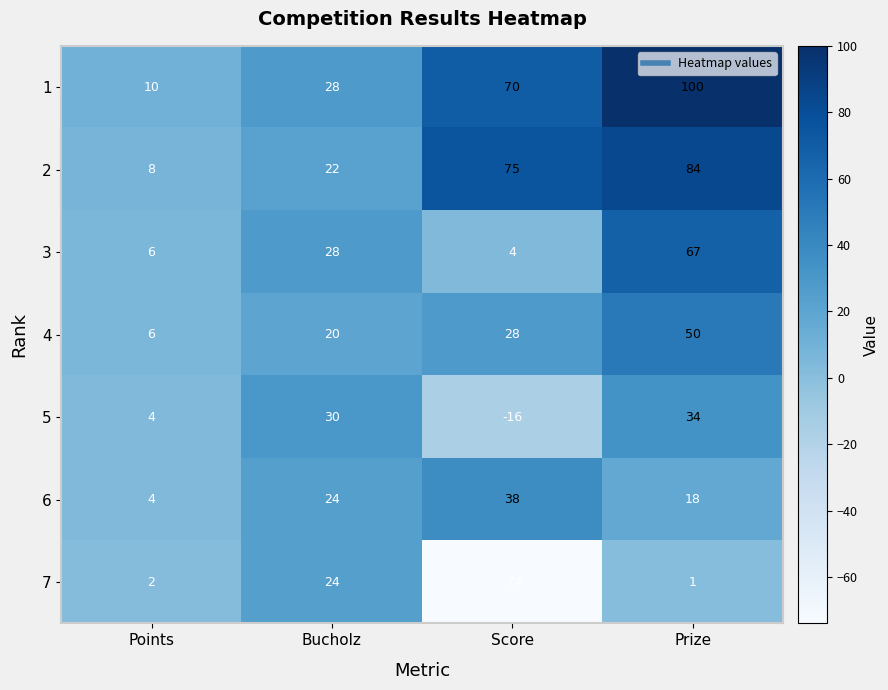

List the series in order of their peak value, highest first.

1, 2, 3, 4, 6, 5, 7